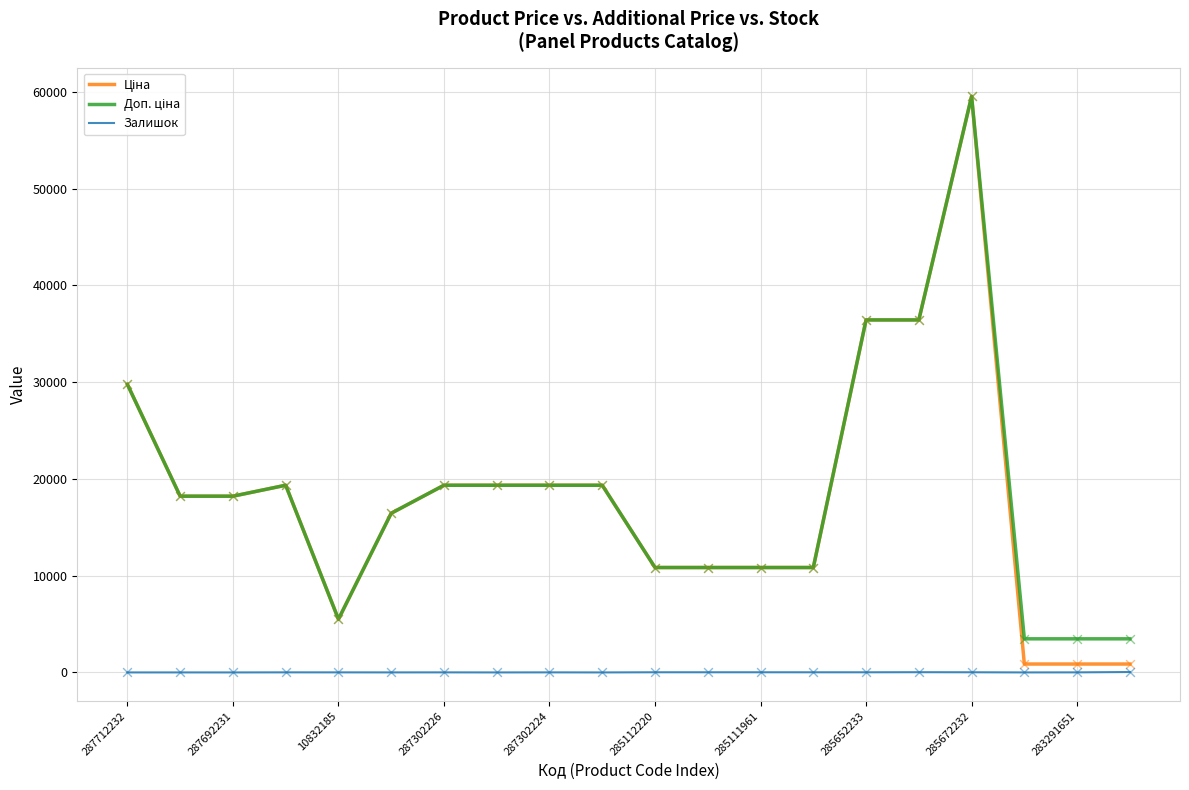

How many lines are shown in the chart?

3